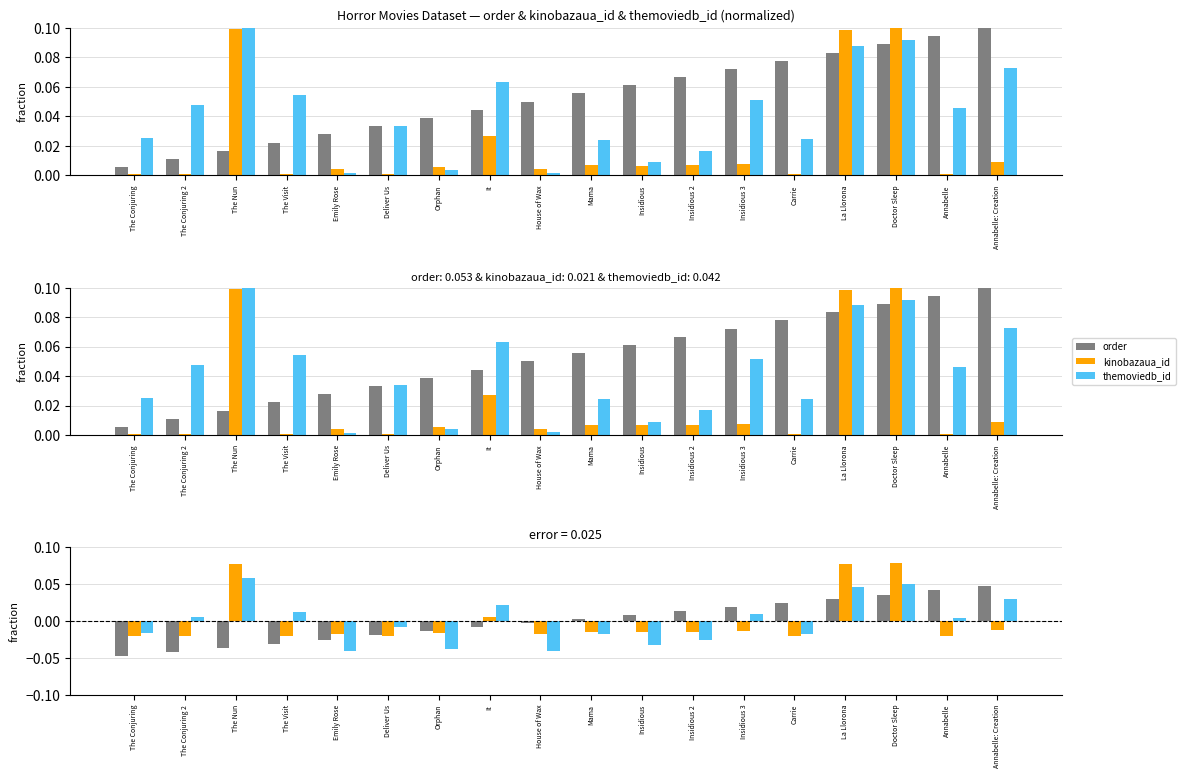

Rank the series at La Llorona from highest to lowest value.

kinobazaua_id, themoviedb_id, order